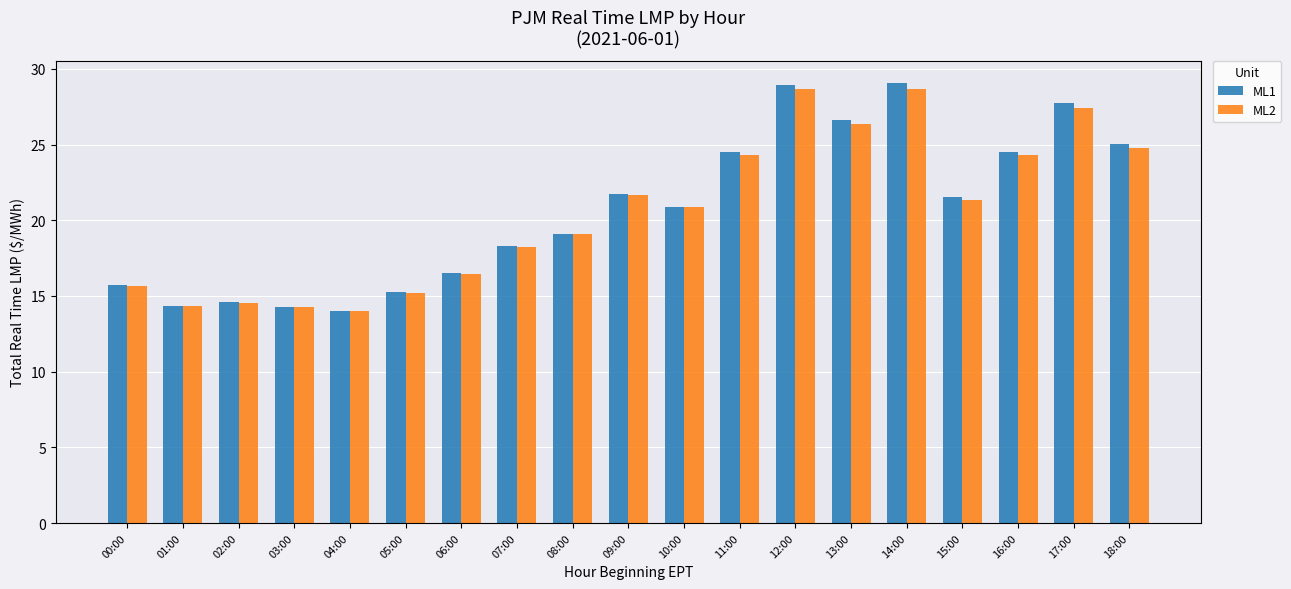

What is the label of the 11th bar from the right?

08:00